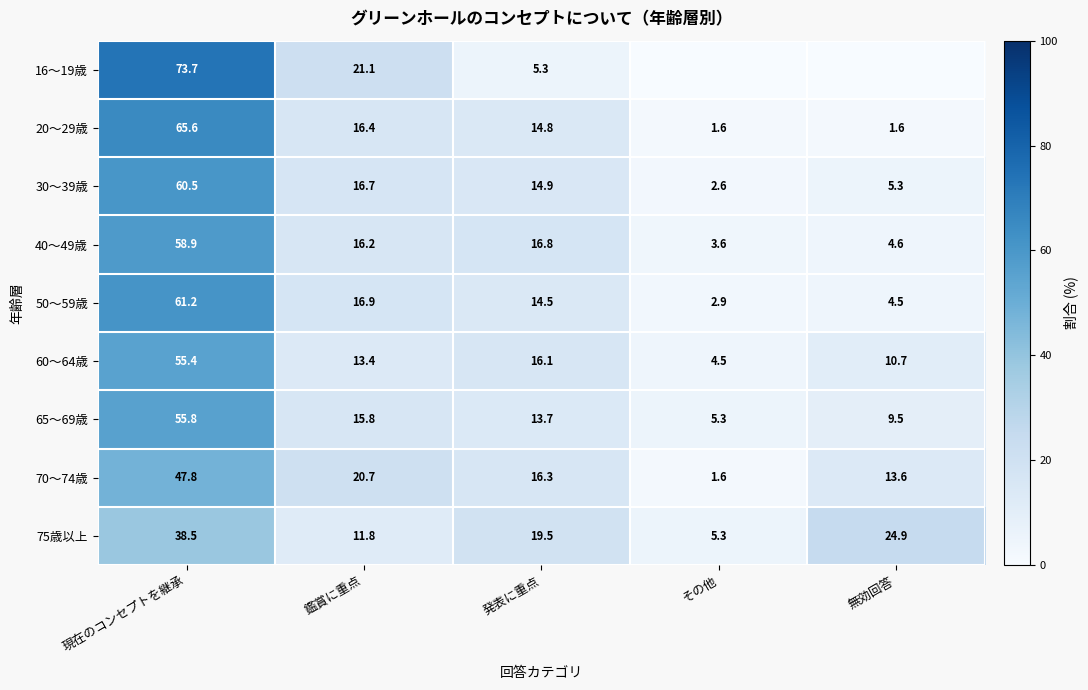

What is the difference between the 65～69歳 values at その他 and 現在のコンセプトを継承?

50.5